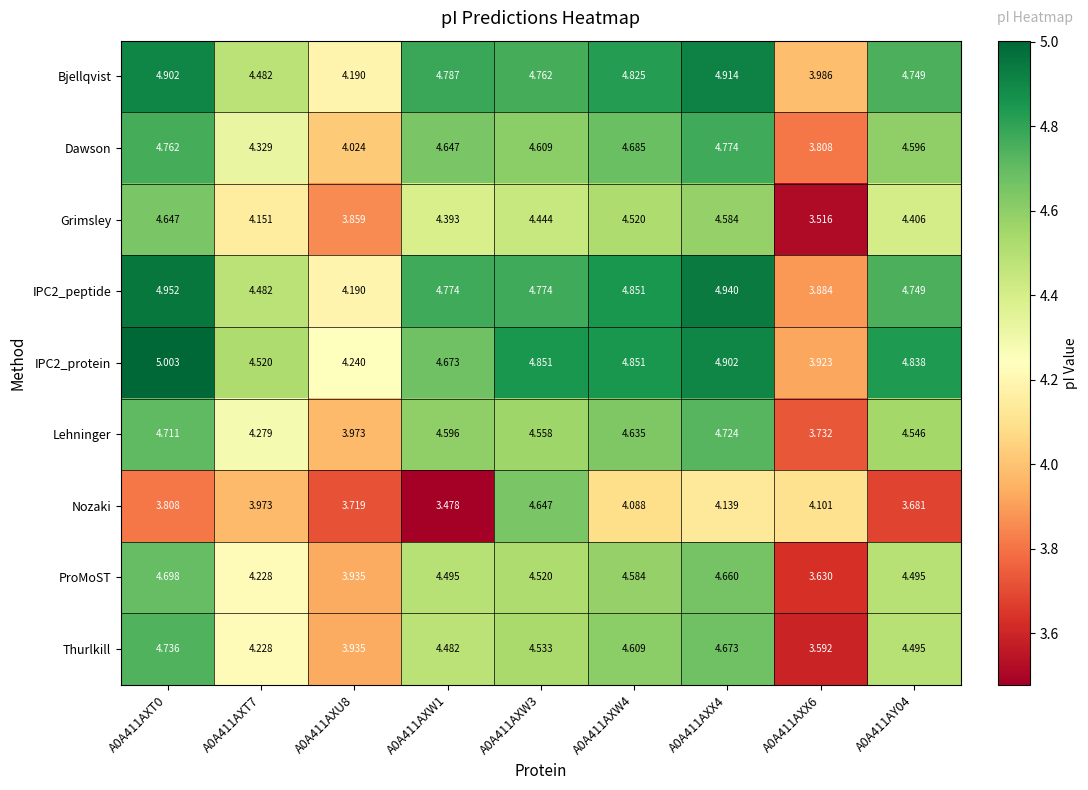

Is the value of IPC2_protein at A0A411AXT7 greater than the value of Dawson at A0A411AXT0?

No